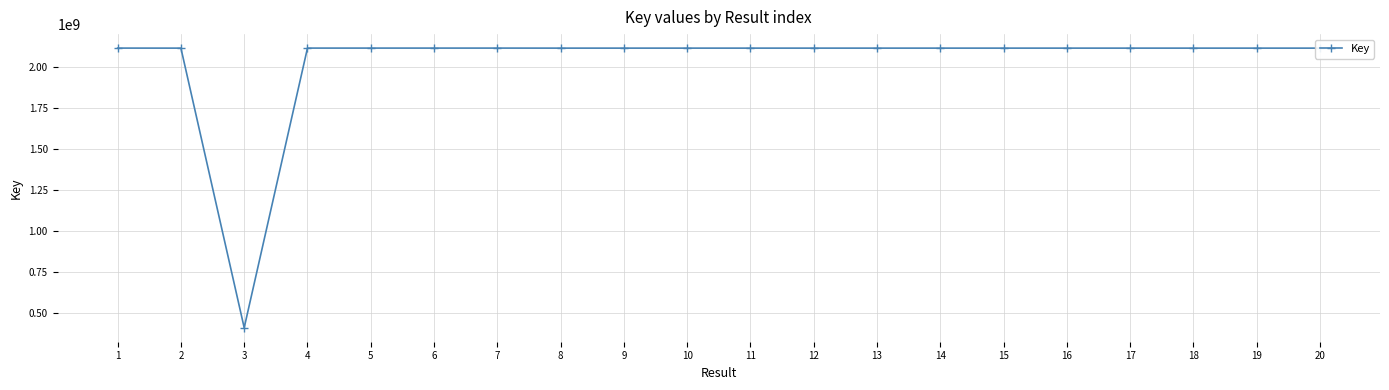

What is the difference between the maximum and minimum values?

1707210373